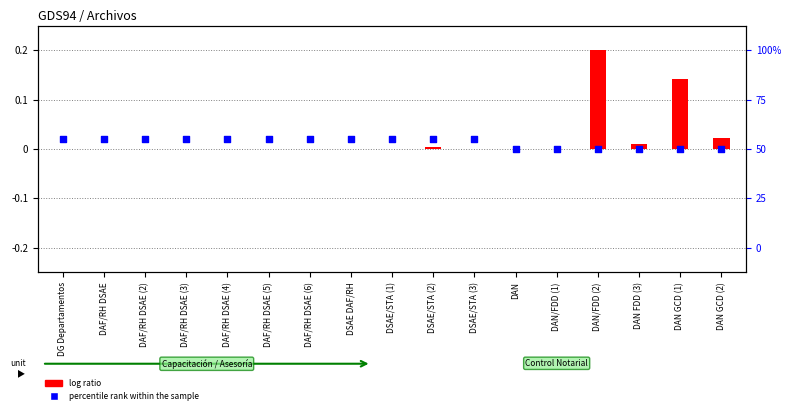

Which series has the widest spread of Y values?

log ratio